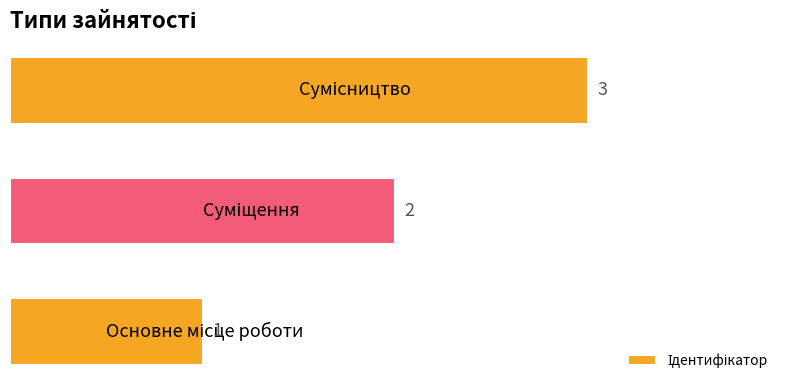

What is the sum of all values?

6